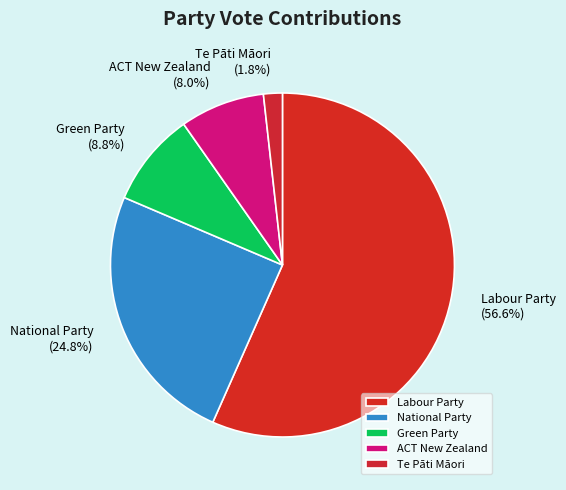

What is the largest slice in the pie chart?

Labour Party